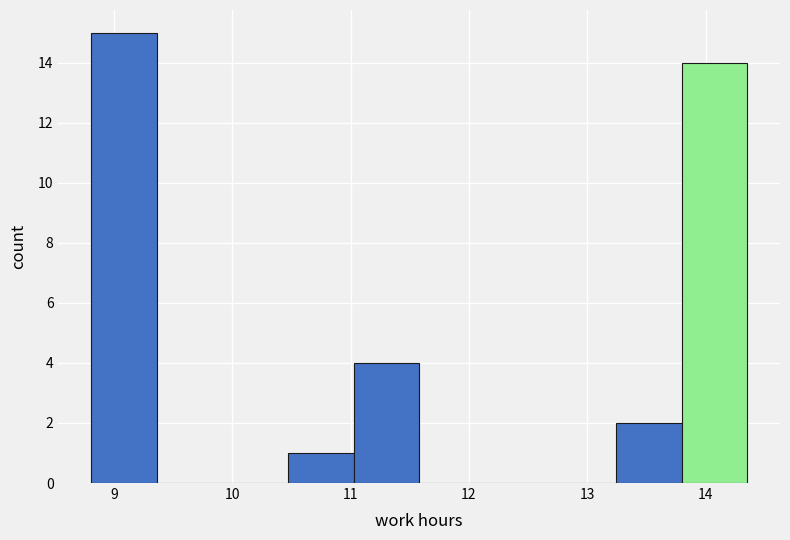

Over which range of the x-axis is the bar tallest?

8.8 to 9.4